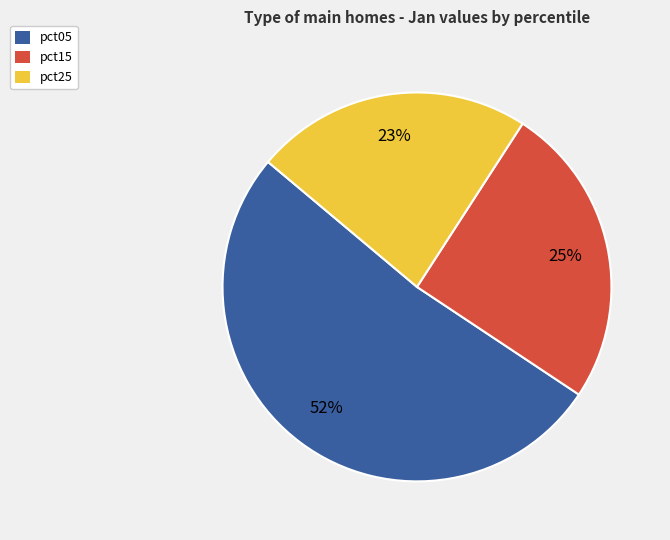

Rank the categories by value from highest to lowest.

pct05, pct15, pct25